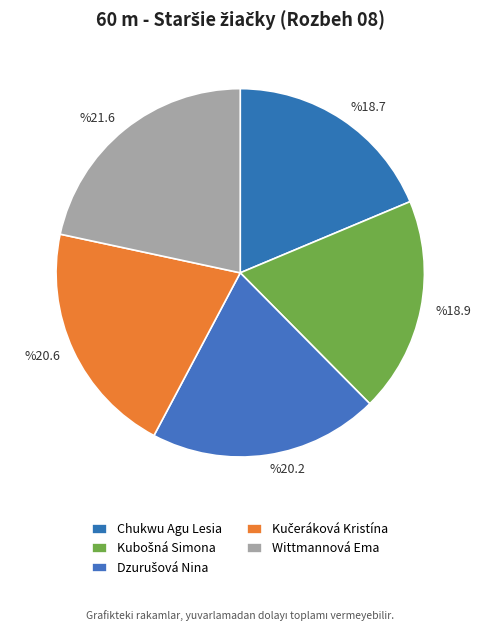

Rank the categories by value from lowest to highest.

Chukwu Agu Lesia, Kubošná Simona, Dzurušová Nina, Kučeráková Kristína, Wittmannová Ema